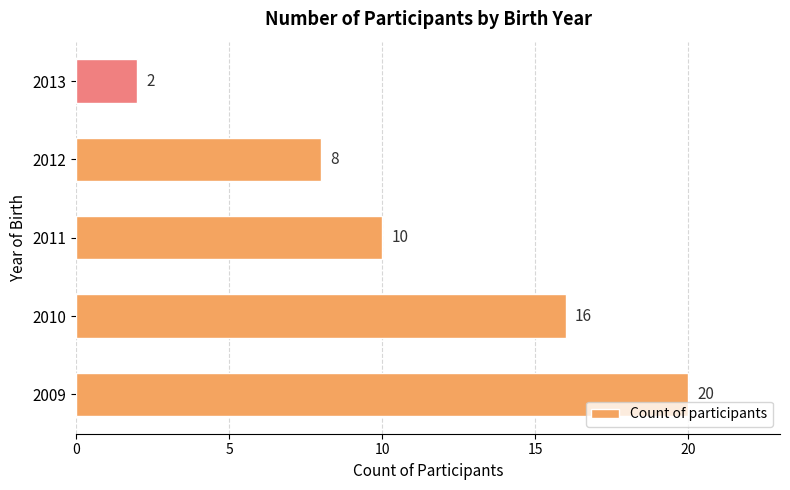

What is the difference between the maximum and minimum values?

18